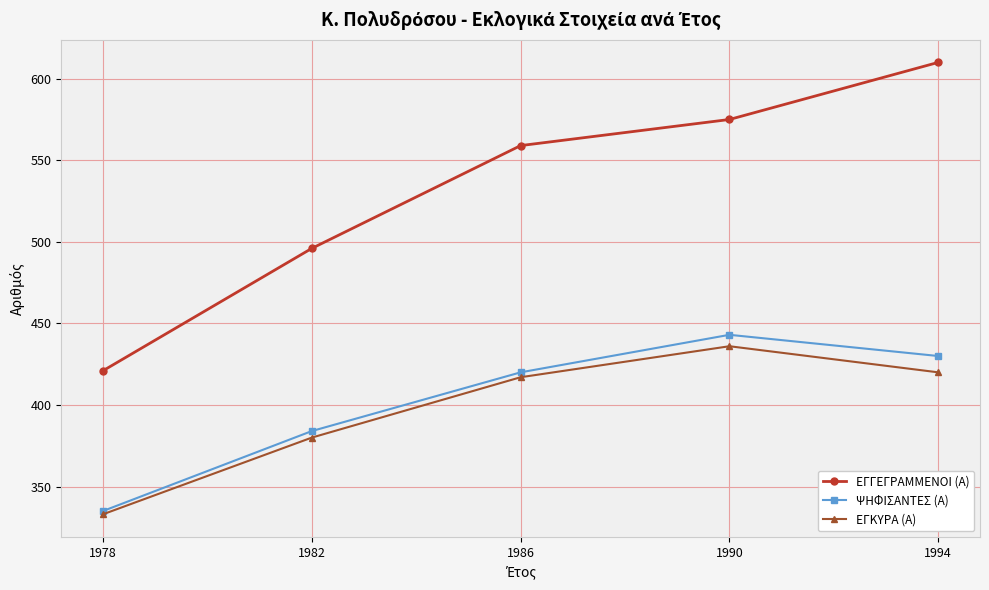

How many interior local peaks does the ΨΗΦΙΣΑΝΤΕΣ (Α) series have?

1